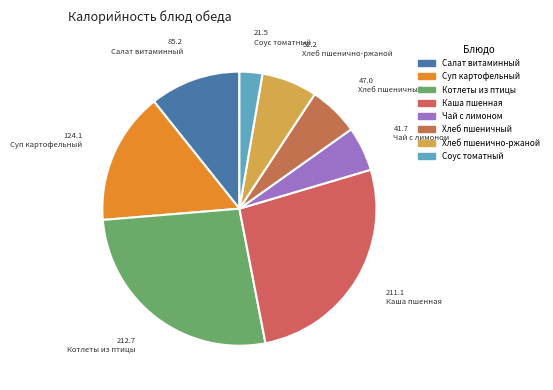

How many slices are in this pie chart?

8